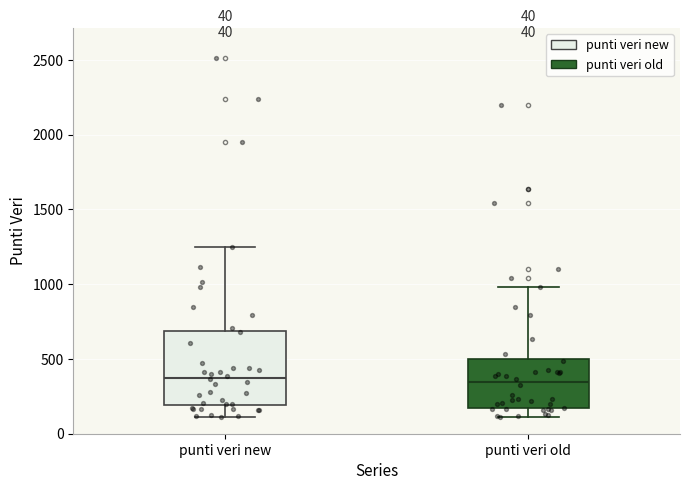

Which box is the tallest, from its lower edge to its upper edge?

punti veri new